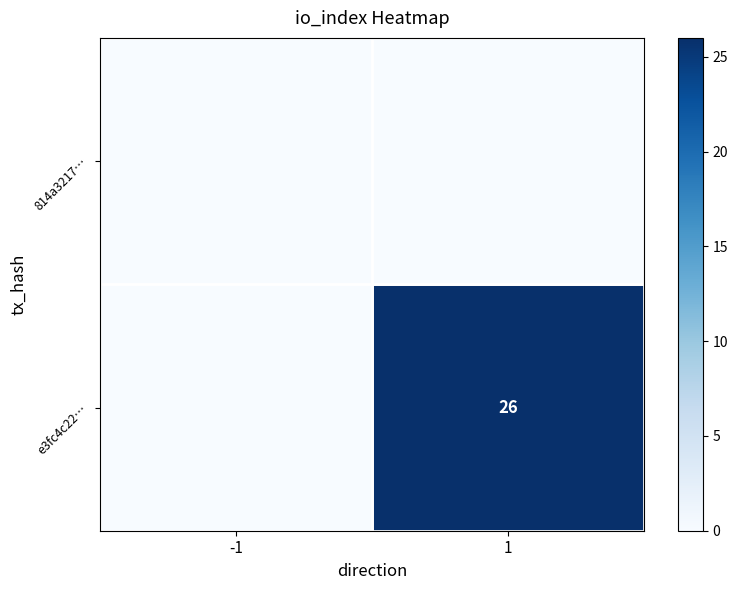

At which label is e3fc4c22… closest to 13?

-1